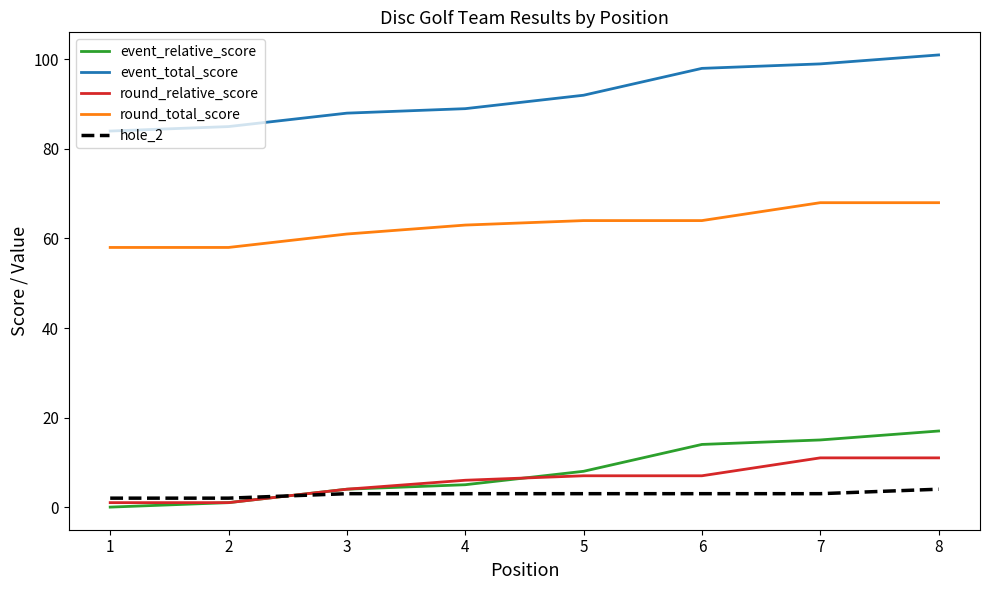

Is it true that hole_2 equals 2 at 1?

True